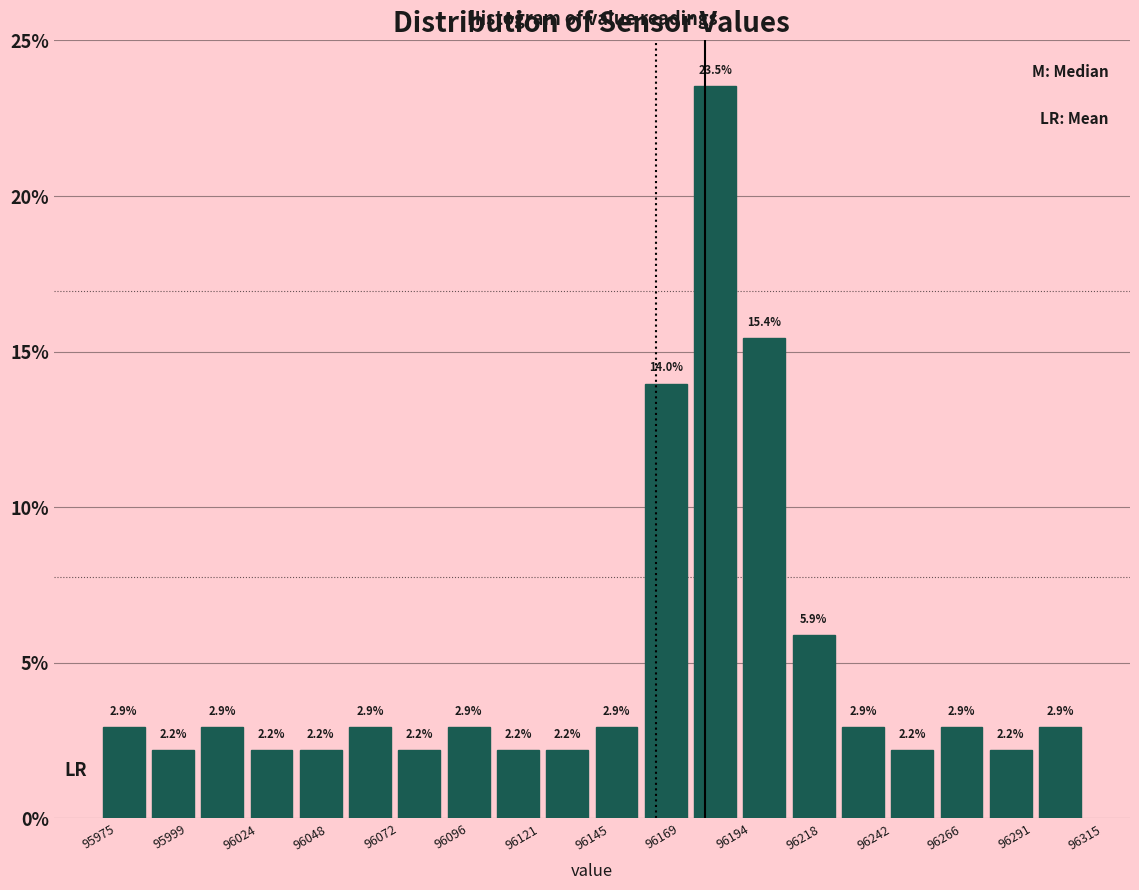

Around what value on the x-axis is the tallest bar? Give the approximate position of its centre, as read against the axis.

96190